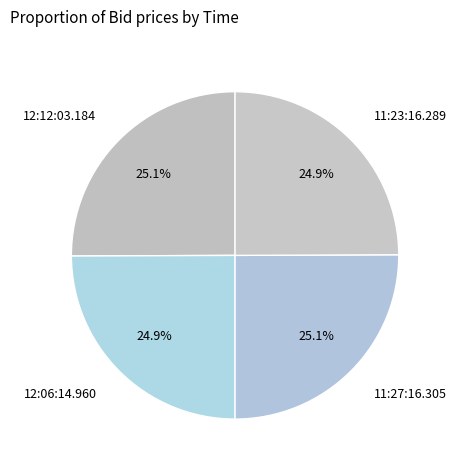

What is the largest slice in the pie chart?

12:12:03.184